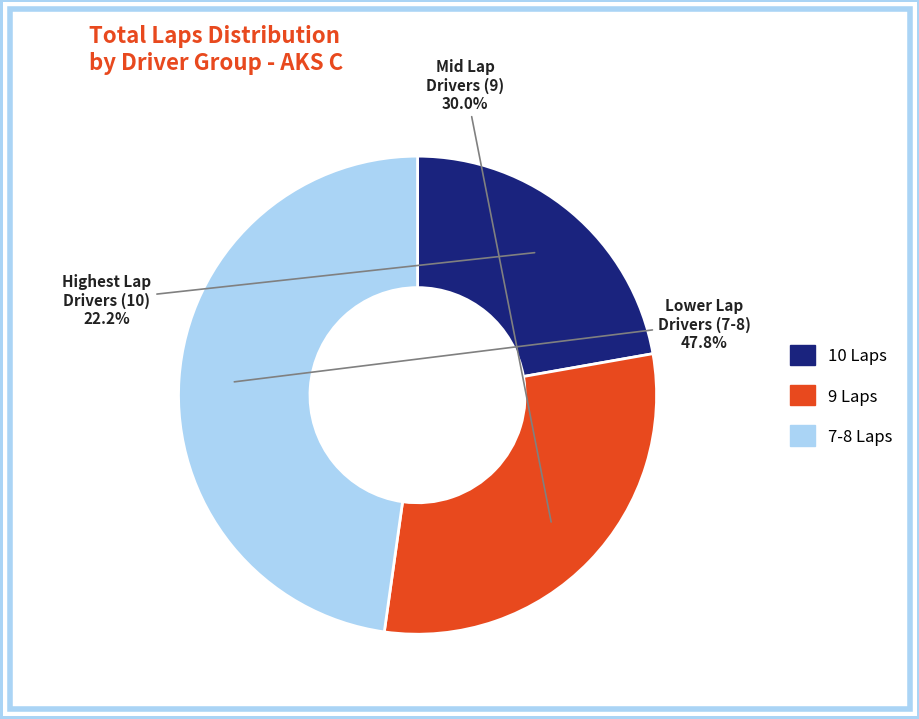

Does any single category account for the majority?

No